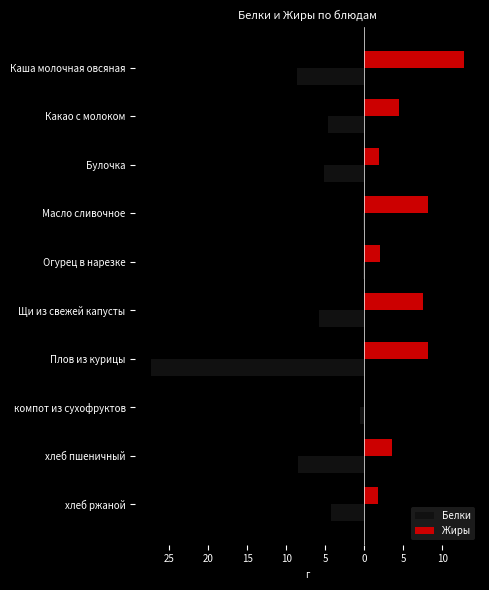

What are all the series names shown in the legend?

Белки, Жиры